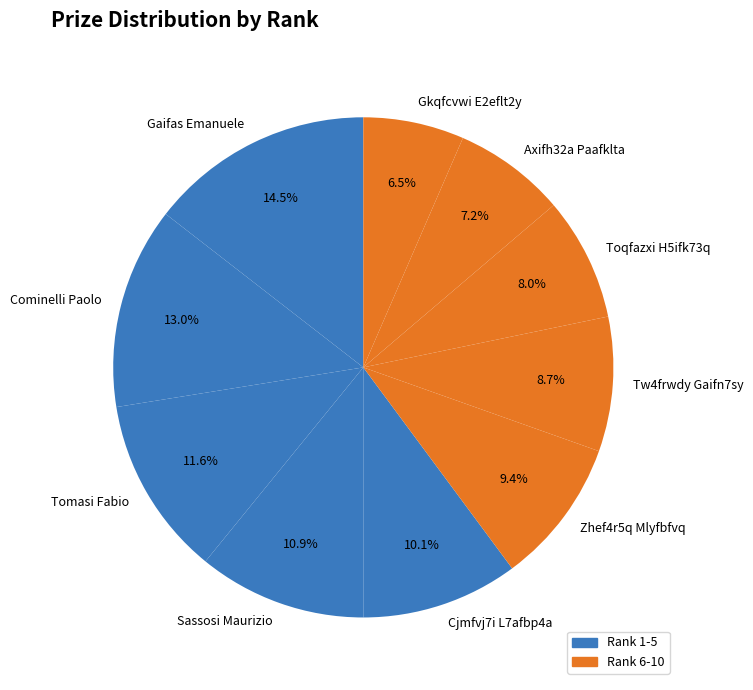

Rank the categories by value from lowest to highest.

Gkqfcvwi E2eflt2y, Axifh32a Paafklta, Toqfazxi H5ifk73q, Tw4frwdy Gaifn7sy, Zhef4r5q Mlyfbfvq, Cjmfvj7i L7afbp4a, Sassosi Maurizio, Tomasi Fabio, Cominelli Paolo, Gaifas Emanuele